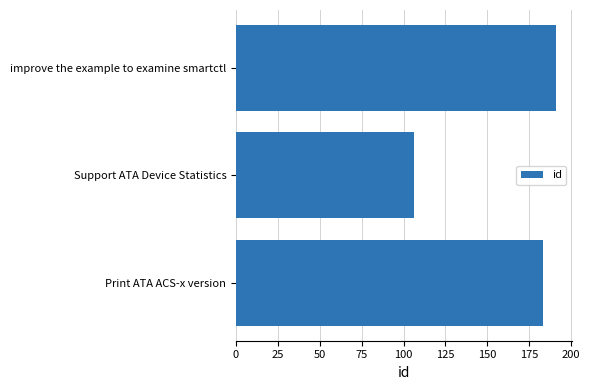

What is the average value?

160